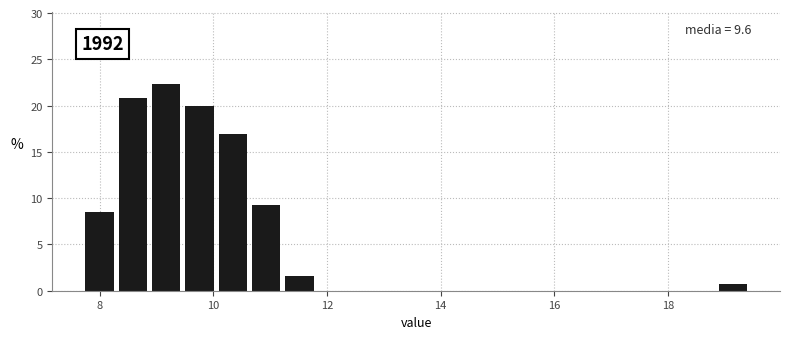

Read against the x-axis, roughly where is the centre of the tallest bar?

9.2